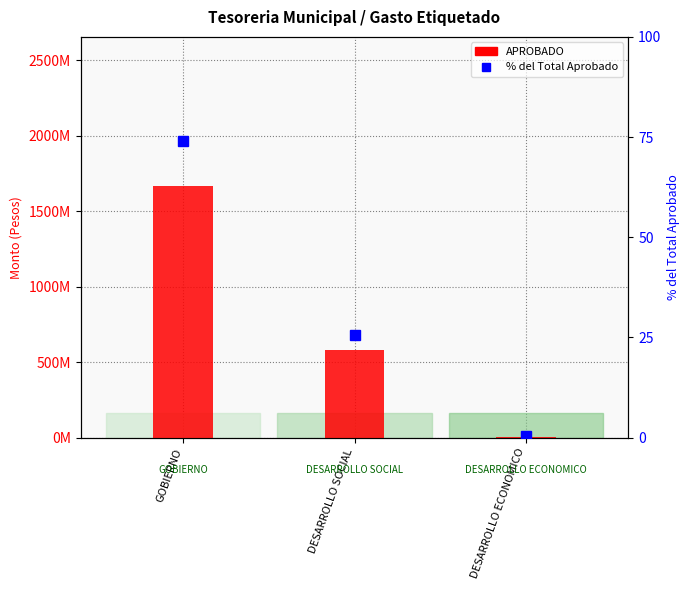

What position from the left is DESARROLLO ECONOMICO?

3